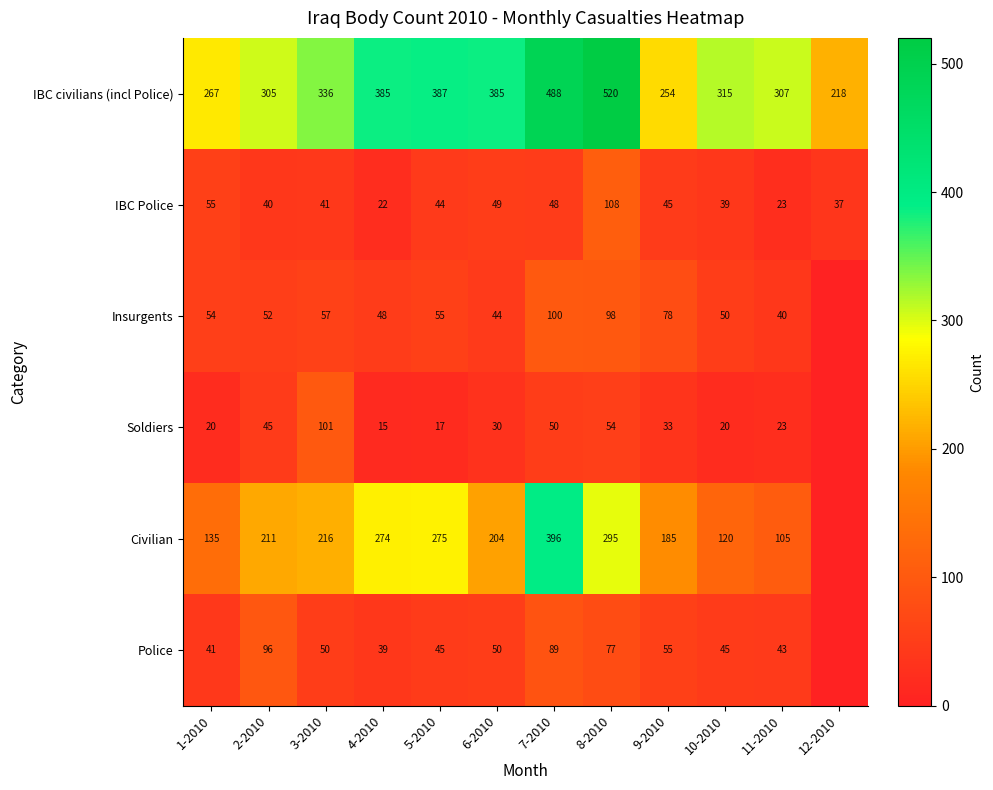

What value does the IBC Police series have at 5-2010, to the nearest 10?

40